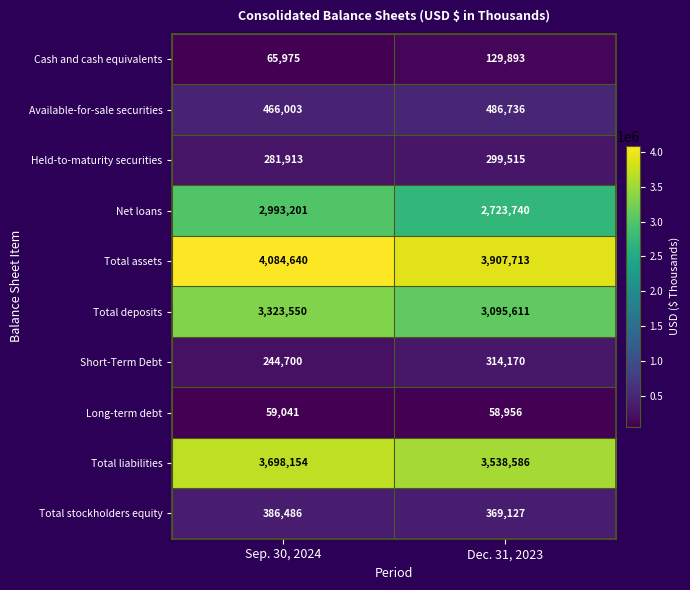

Rank the series at Sep. 30, 2024 from lowest to highest value.

Long-term debt, Cash and cash equivalents, Short-Term Debt, Held-to-maturity securities, Total stockholders equity, Available-for-sale securities, Net loans, Total deposits, Total liabilities, Total assets